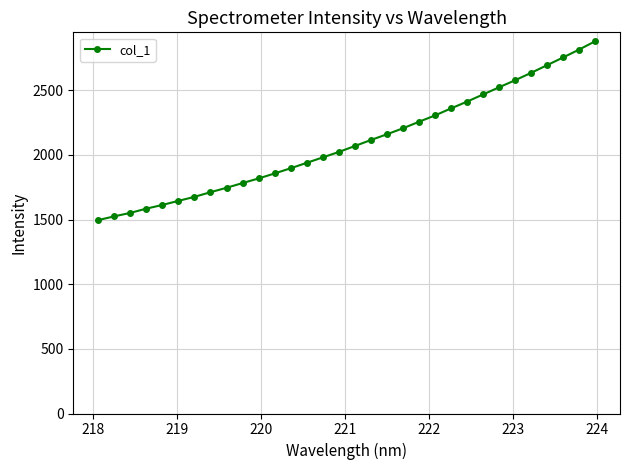

What is the minimum value shown in the chart?

1496.1